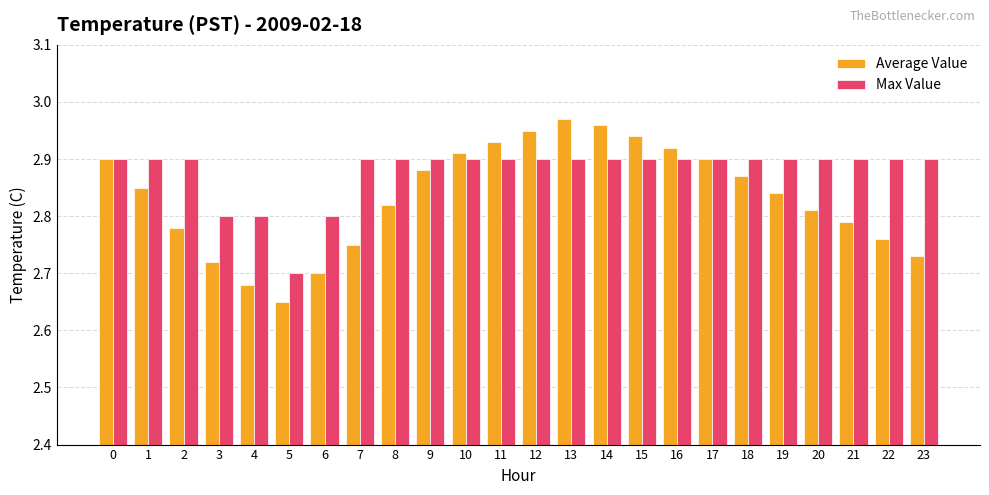

At which label does Average Value reach its peak?

13